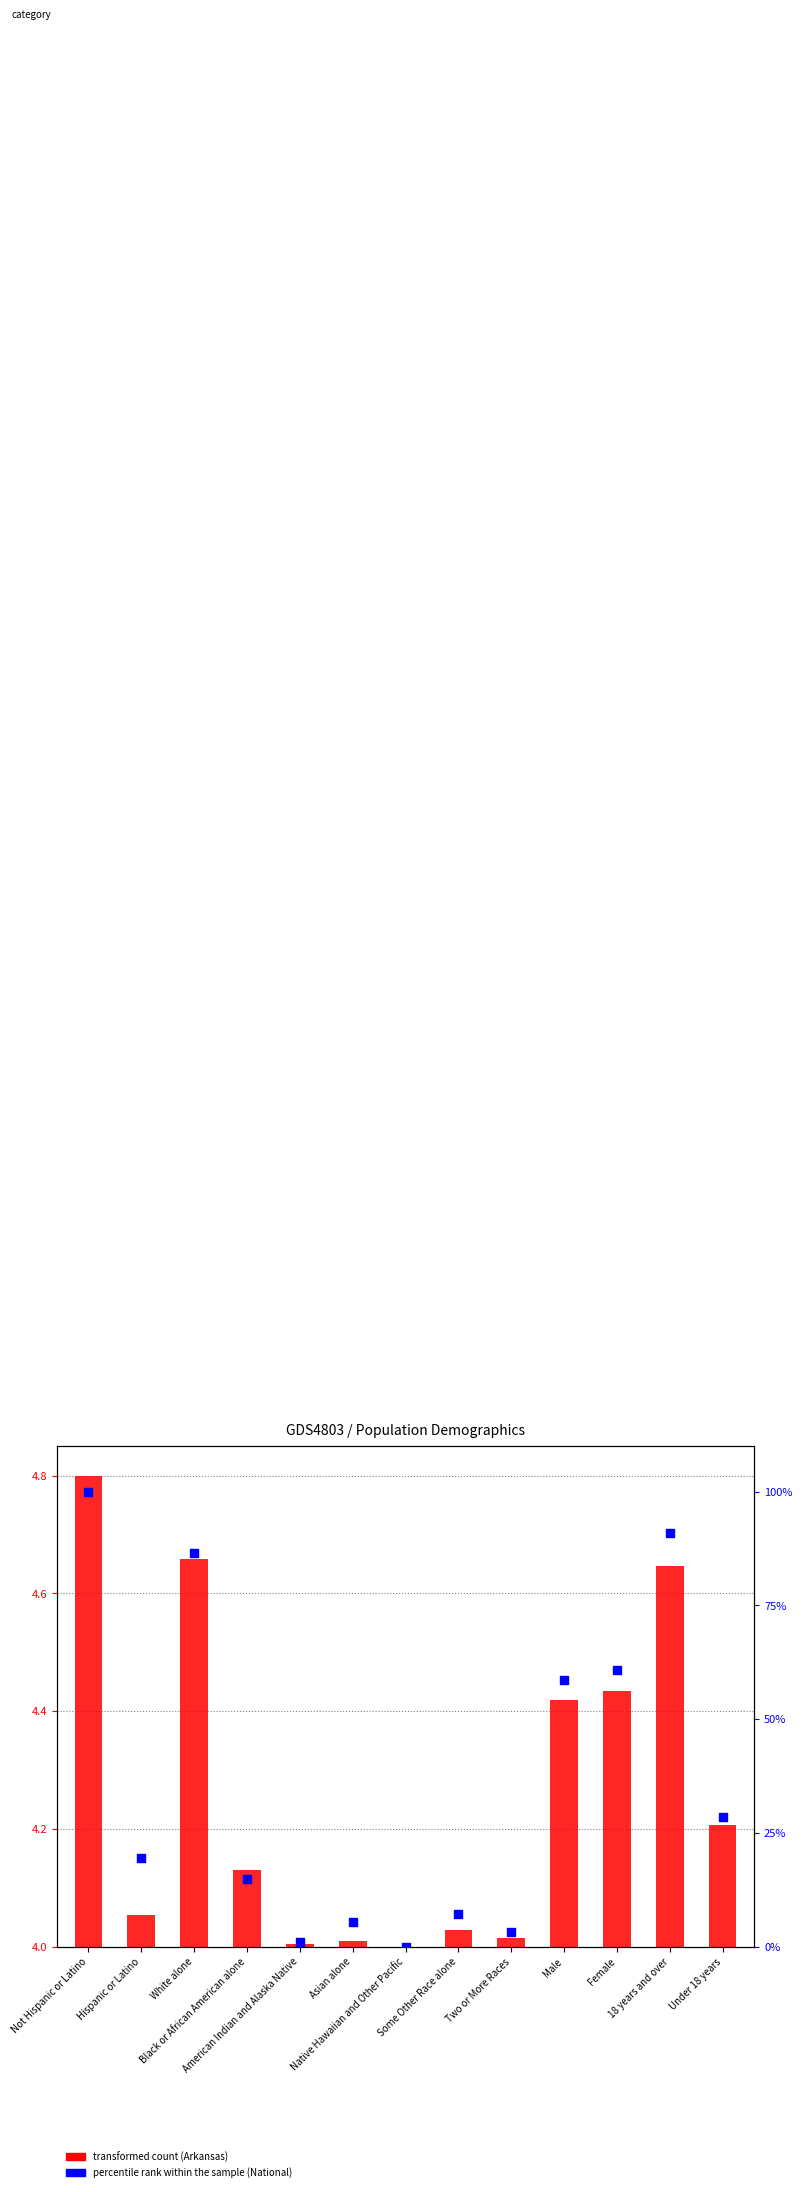

What are all the series names shown in the legend?

transformed count (Arkansas), percentile rank within the sample (National)